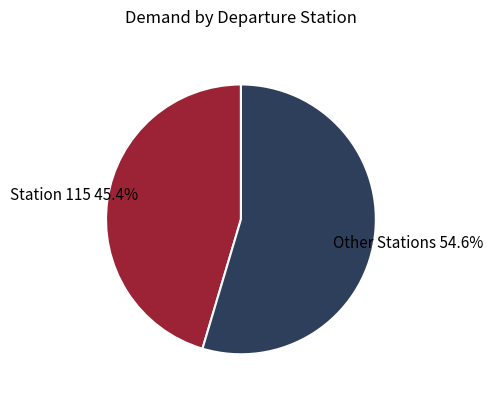

Is there any slice that represents more than half of the pie?

Yes